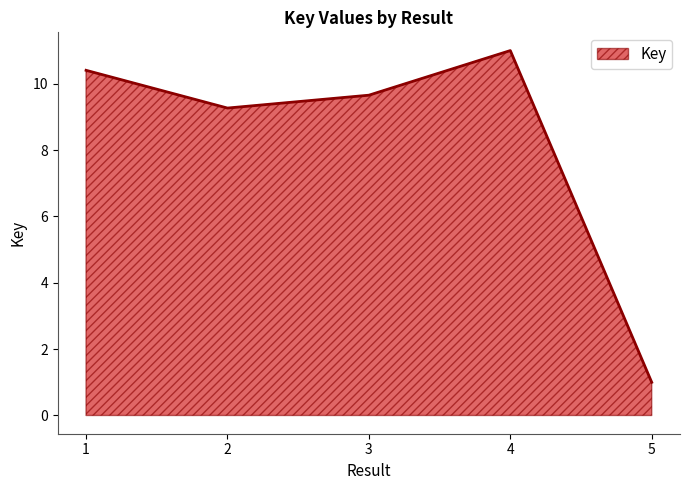

What is the change in value from 2 to 5?

-8.3